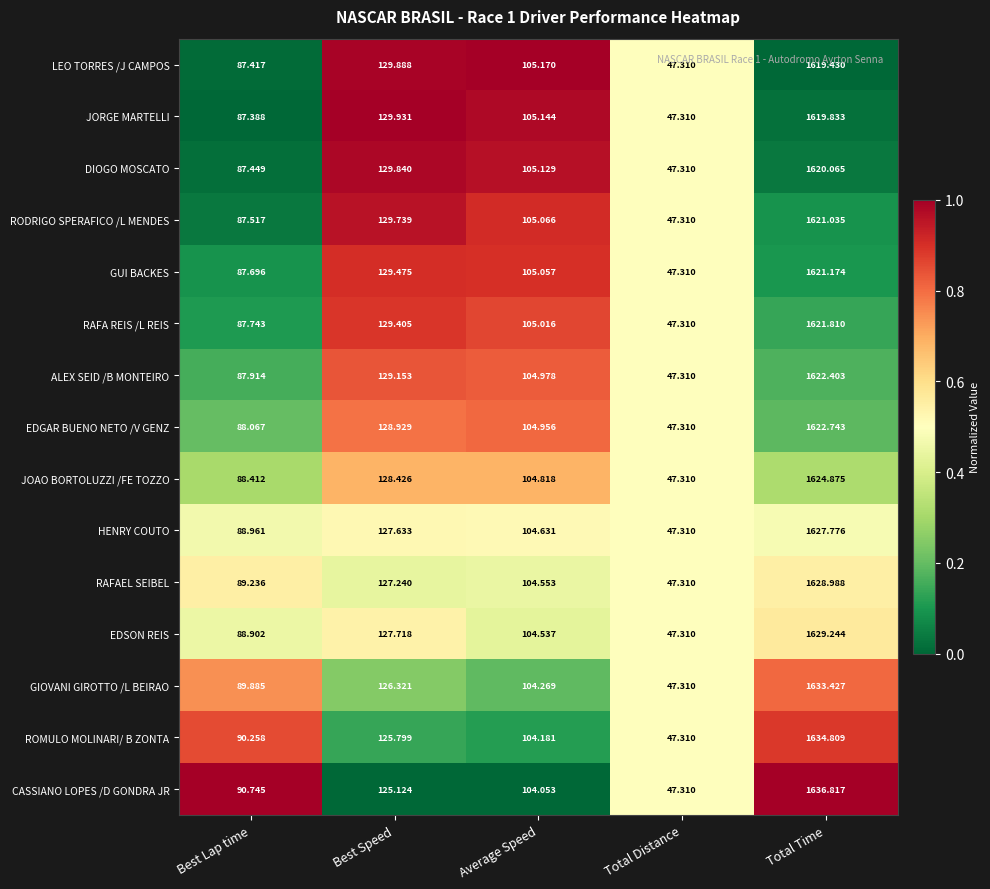

At which label does HENRY COUTO reach its minimum?

Total Distance